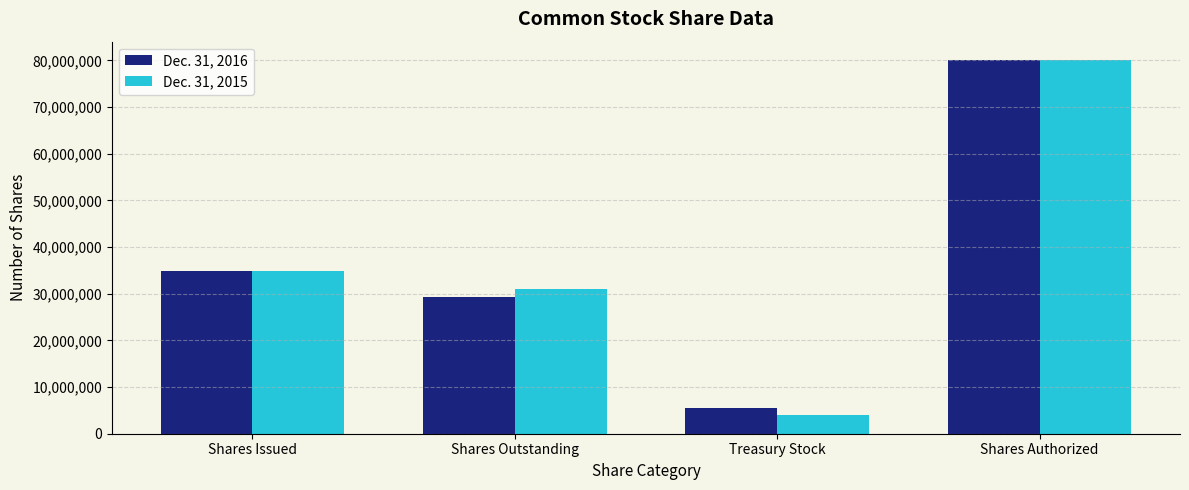

The value of Dec. 31, 2016 at Shares Outstanding is 6410419. True or false?

False